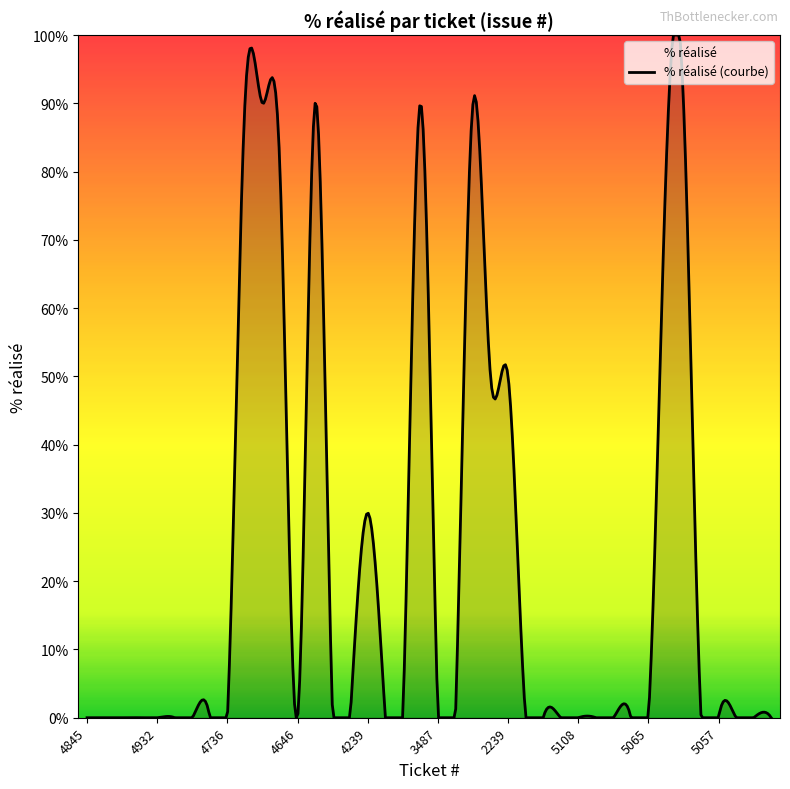

What is the highest value of the % réalisé (courbe) series?

100.0